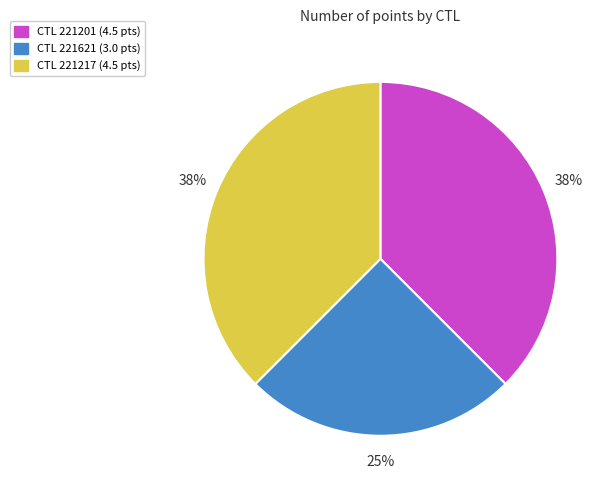

To the nearest percent, what is the average slice percentage?

33%